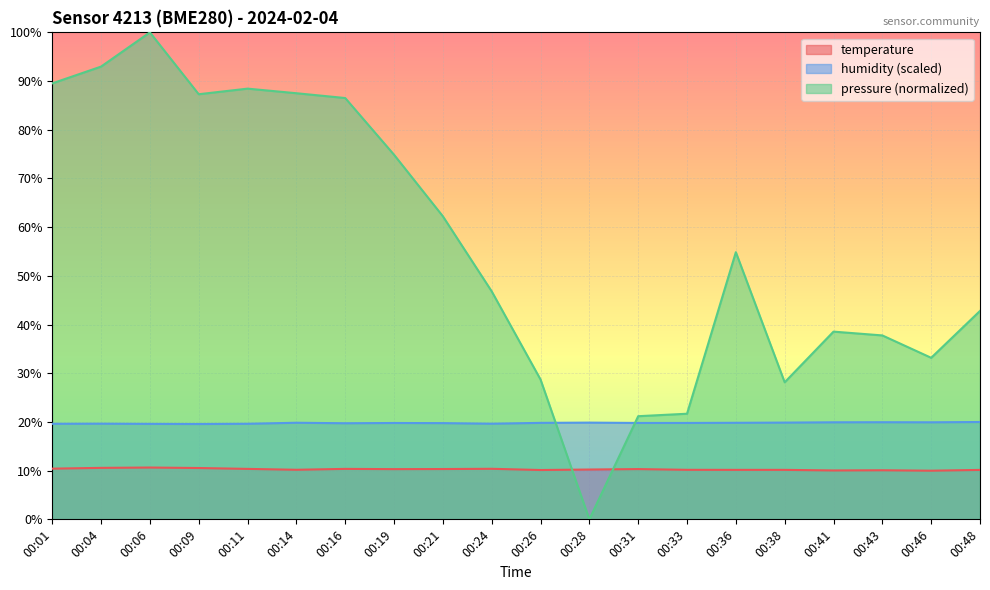

Reading right to left, extract all data points from this chart.

temperature: 00:48=10.2	00:46=10.0	00:43=10.1	00:41=10.0	00:38=10.2	00:36=10.2	00:33=10.2	00:31=10.3	00:28=10.2	00:26=10.1	00:24=10.4	00:21=10.3	00:19=10.3	00:16=10.4	00:14=10.2	00:11=10.4	00:09=10.5	00:06=10.6	00:04=10.6	00:01=10.4
humidity: 00:48=20.0	00:46=19.9	00:43=19.9	00:41=19.9	00:38=19.9	00:36=19.8	00:33=19.8	00:31=19.8	00:28=19.9	00:26=19.8	00:24=19.6	00:21=19.8	00:19=19.8	00:16=19.7	00:14=19.8	00:11=19.6	00:09=19.6	00:06=19.6	00:04=19.6	00:01=19.6
pressure_norm: 00:48=42.8	00:46=33.2	00:43=37.8	00:41=38.5	00:38=28.1	00:36=54.9	00:33=21.7	00:31=21.2	00:28=0.0	00:26=28.7	00:24=46.8	00:21=62.2	00:19=74.9	00:16=86.5	00:14=87.5	00:11=88.4	00:09=87.3	00:06=100.0	00:04=93.0	00:01=89.5